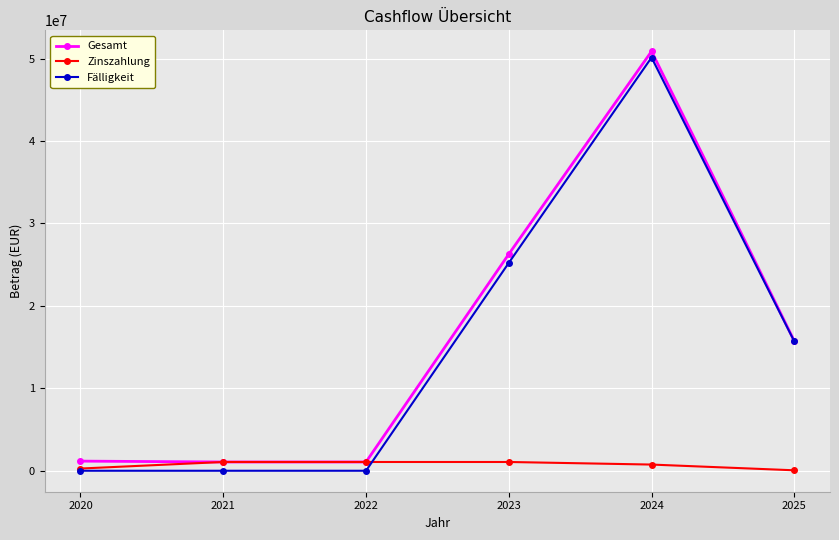

How many distinct data groups are displayed?

3